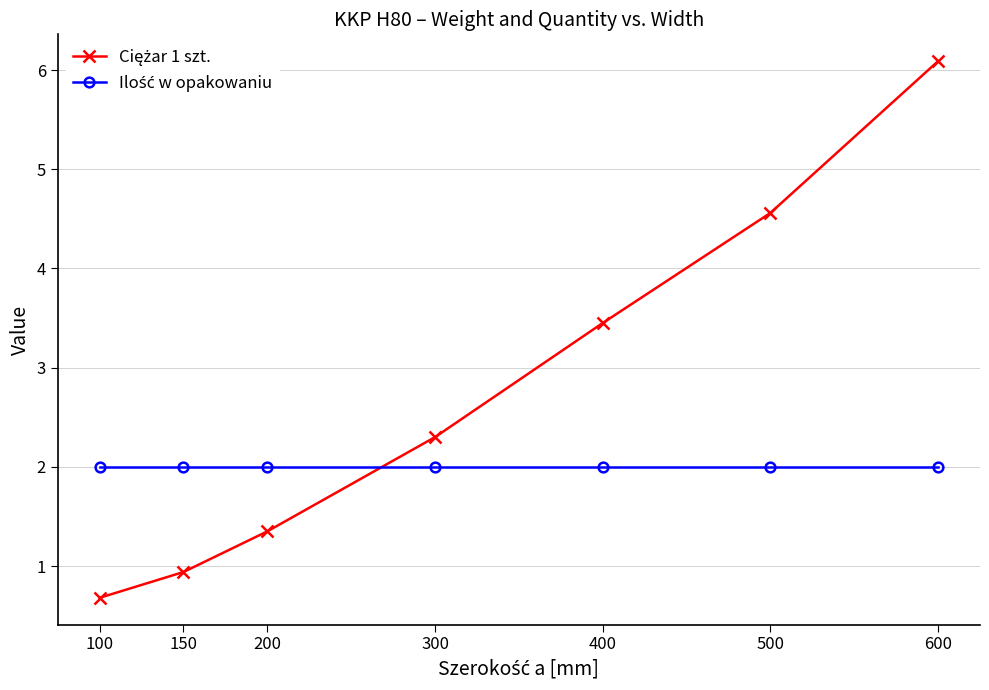

What is the spread (max minus min) of values at 300?

0.3